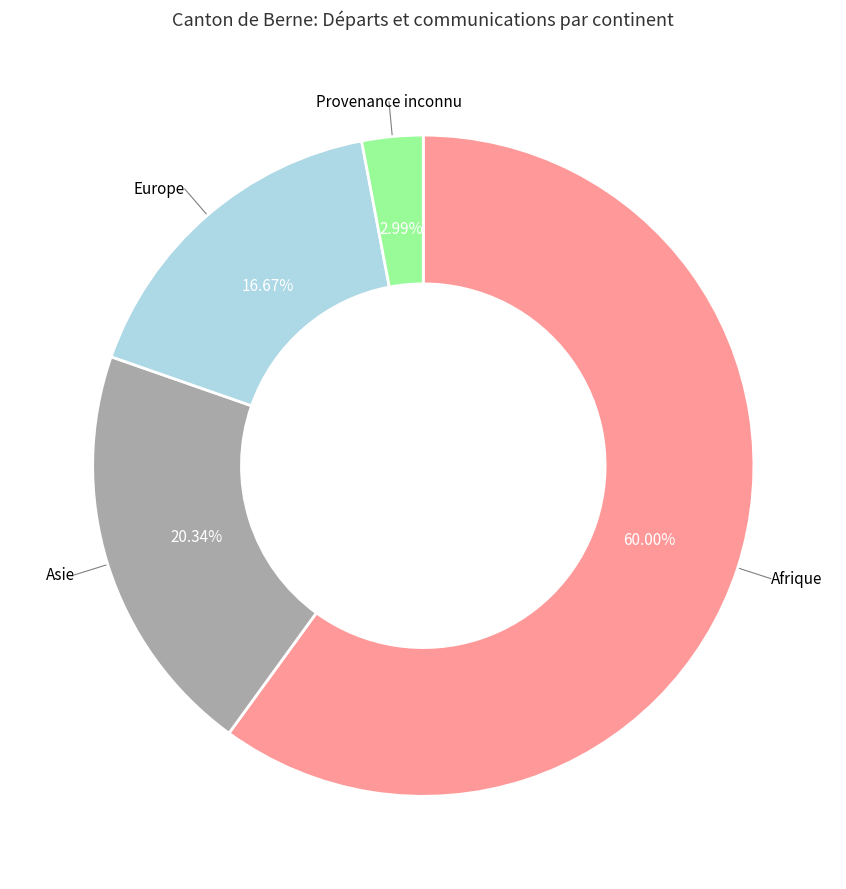

Count the number of slices in the pie.

4